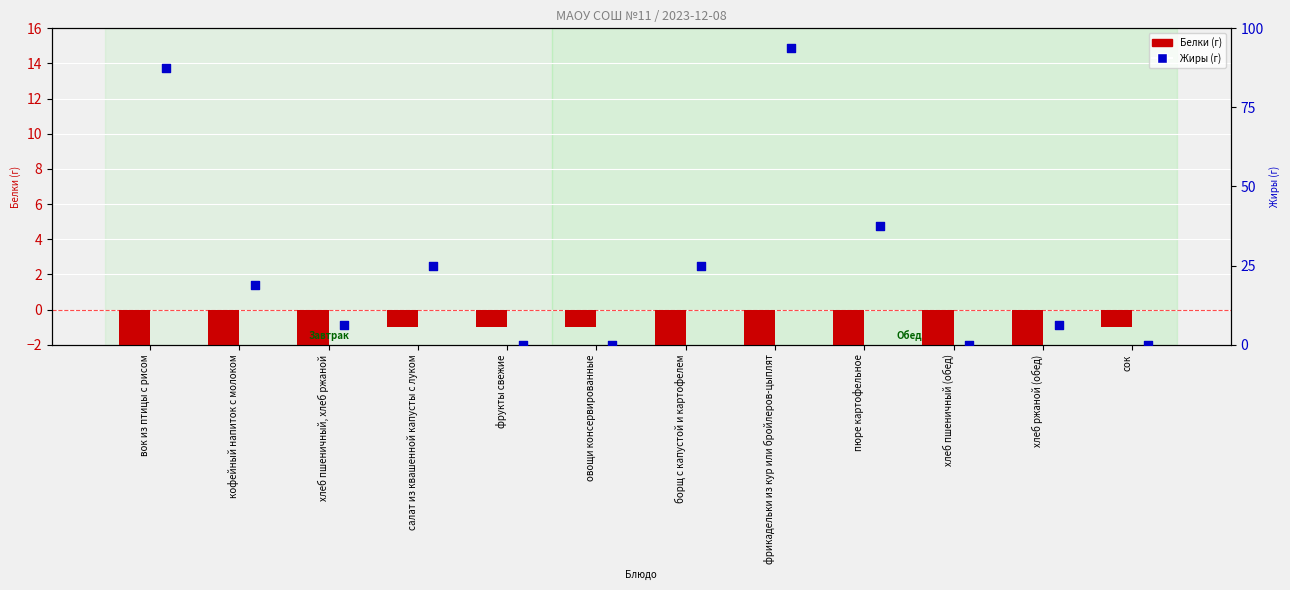

At how many categories does at least one series exceed -12?

12